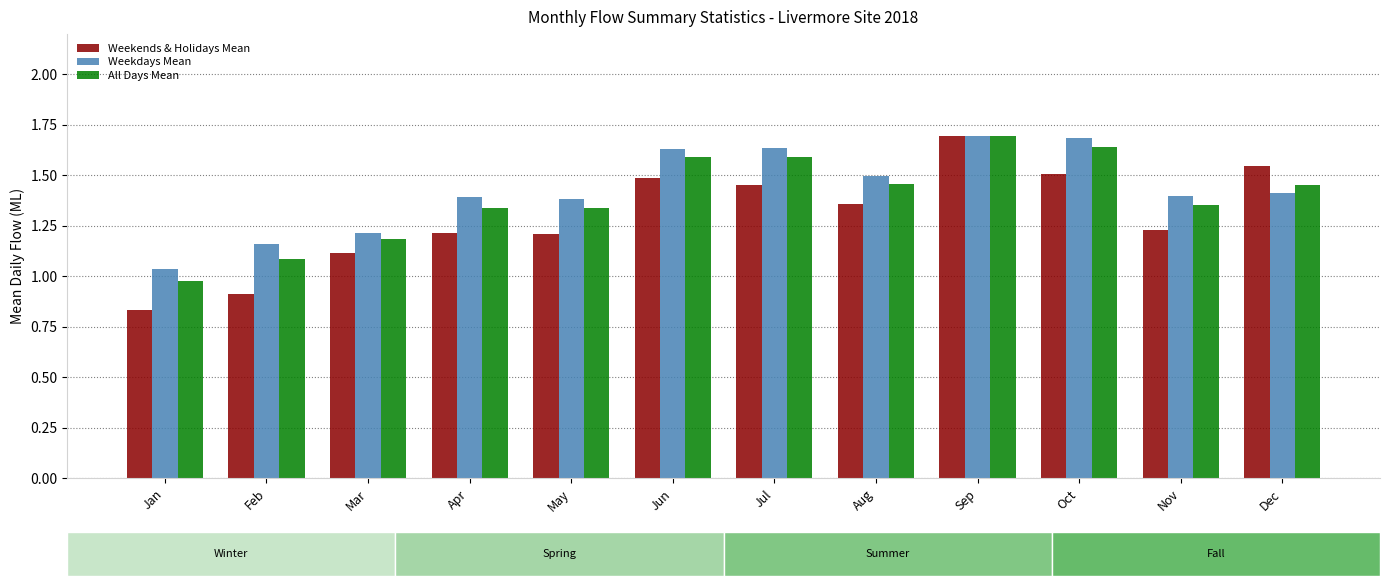

What is the sum of the Weekdays Mean values at Sep and Feb?

2.9